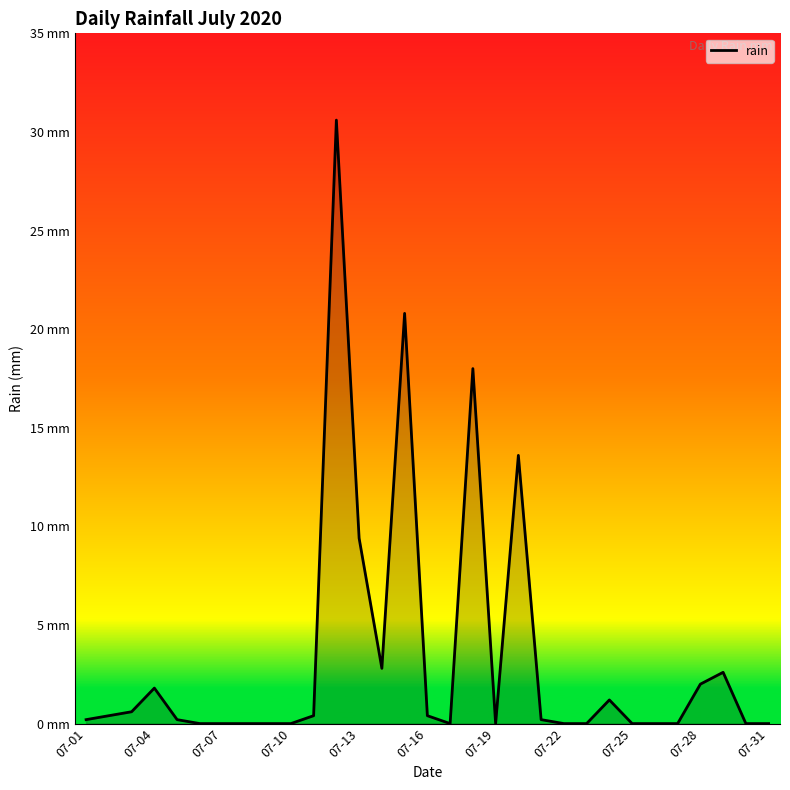

What is the value of the 15th point from the left?

20.8